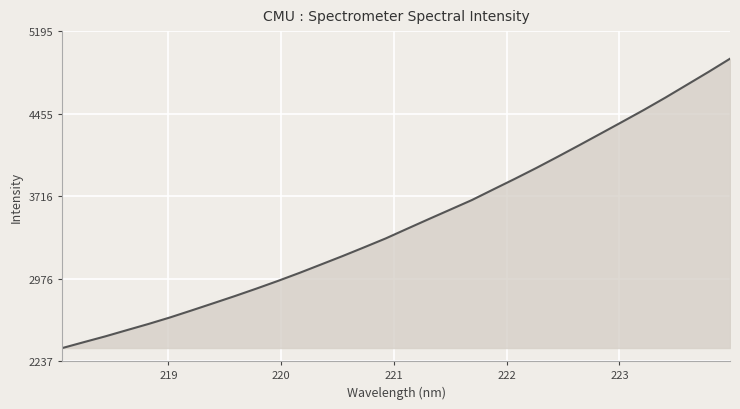

What is the minimum value shown in the chart?

2355.2